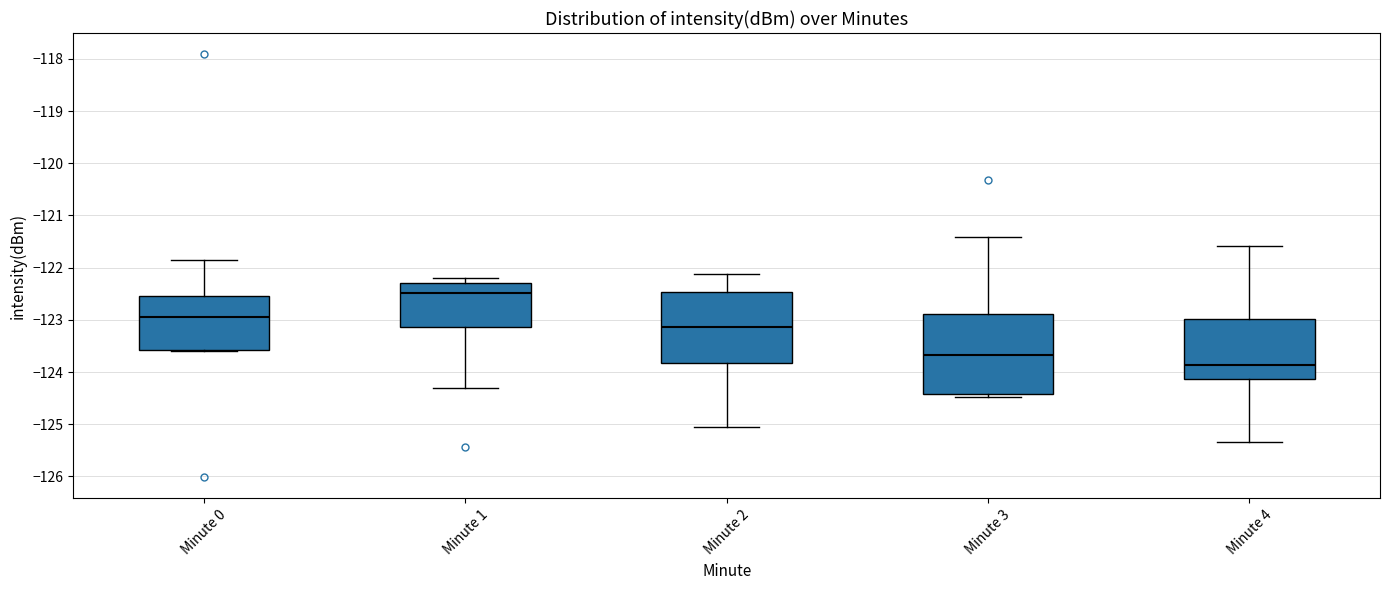

Which box has the highest median line?

Minute 1